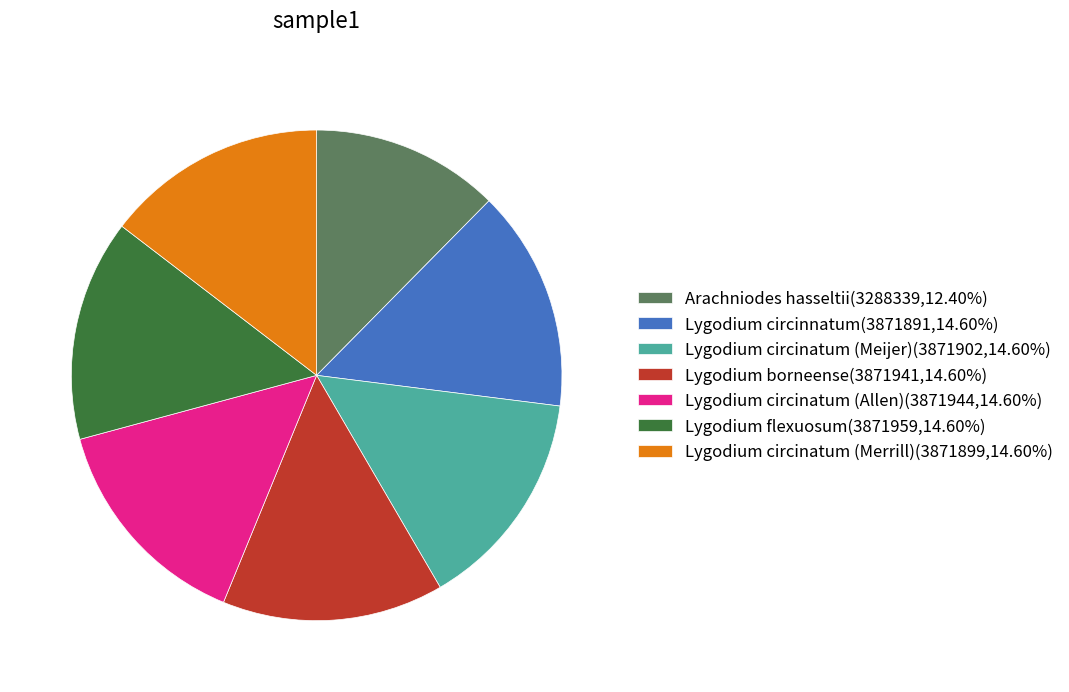

Does Lygodium circinnatum(3871891,14.60%) represent more than half of the total?

No